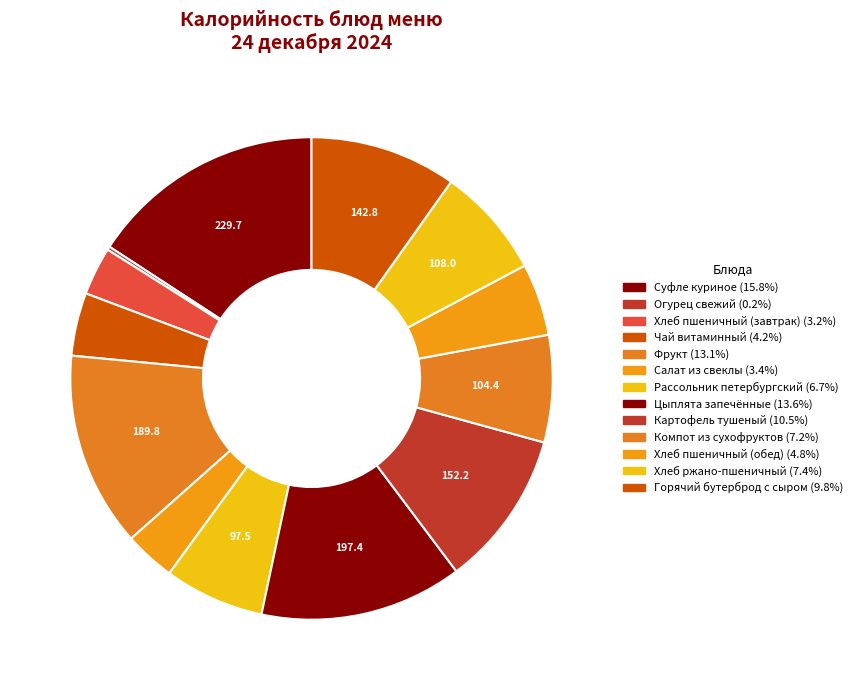

Is it true that Хлеб пшеничный (завтрак) is 15% of the pie?

False